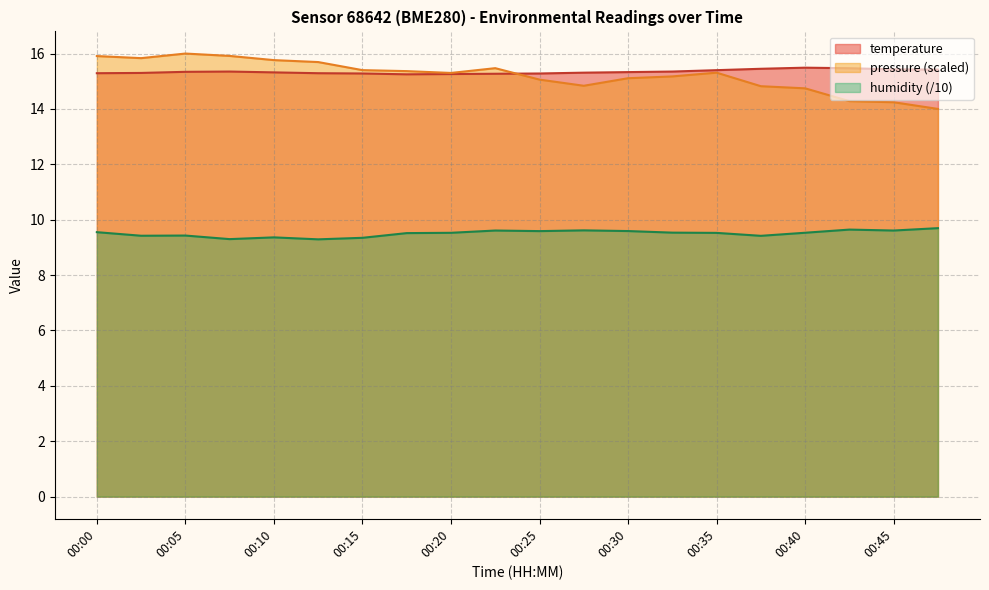

Which series has the largest total across all categories?

temperature